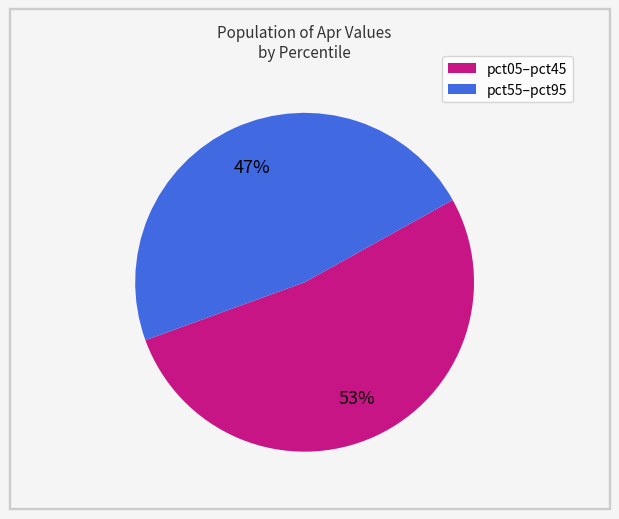

Is there any slice that represents more than half of the pie?

Yes